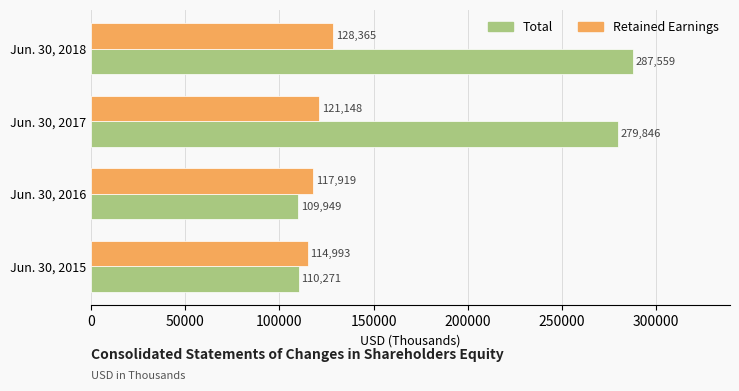

What is the difference between the maximum and minimum values in the Total series?

177610